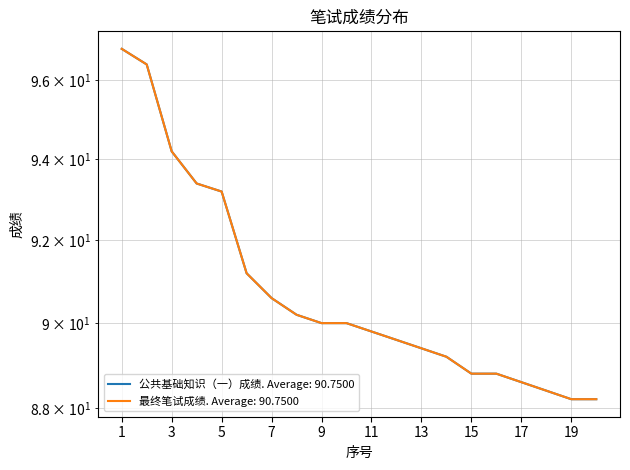

Reading left to right, list all the values displayed in this chart.

公共基础知识（一）成绩: 1=96.8	2=96.4	3=94.2	4=93.4	5=93.2	6=91.2	7=90.6	8=90.2	9=90.0	10=90.0	11=89.8	12=89.6	13=89.4	14=89.2	15=88.8	16=88.8	17=88.6	18=88.4	19=88.2	20=88.2
最终笔试成绩: 1=96.8	2=96.4	3=94.2	4=93.4	5=93.2	6=91.2	7=90.6	8=90.2	9=90.0	10=90.0	11=89.8	12=89.6	13=89.4	14=89.2	15=88.8	16=88.8	17=88.6	18=88.4	19=88.2	20=88.2